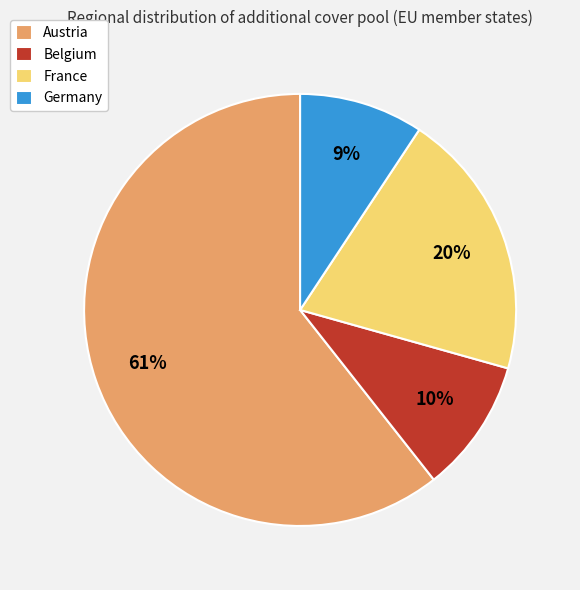

To the nearest percent, what percentage of the pie is Austria?

61%